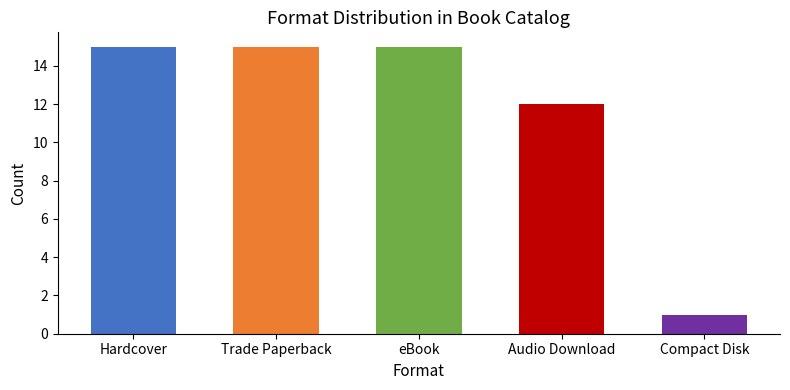

What is the maximum value shown in the chart?

15